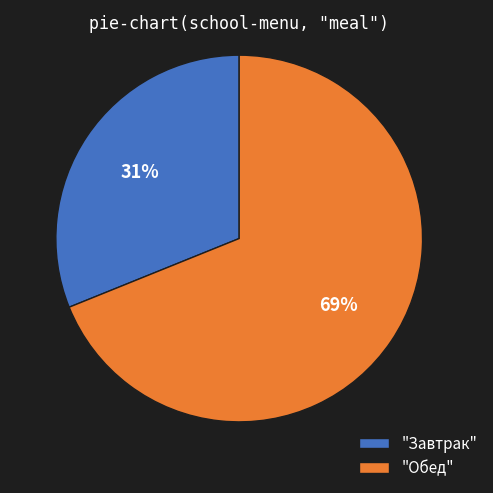

To the nearest percent, what is the average slice percentage?

50%